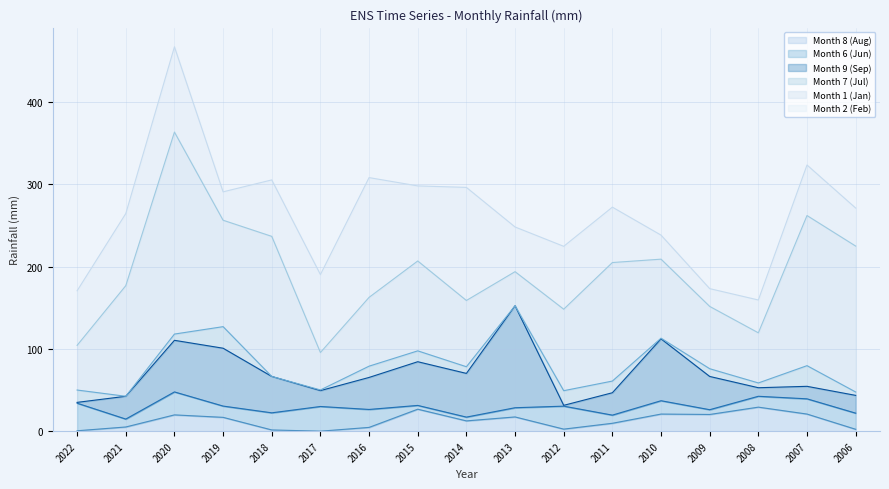

How many times do Month 9 (Sep) and Month 1 (Jan) cross each other?

2